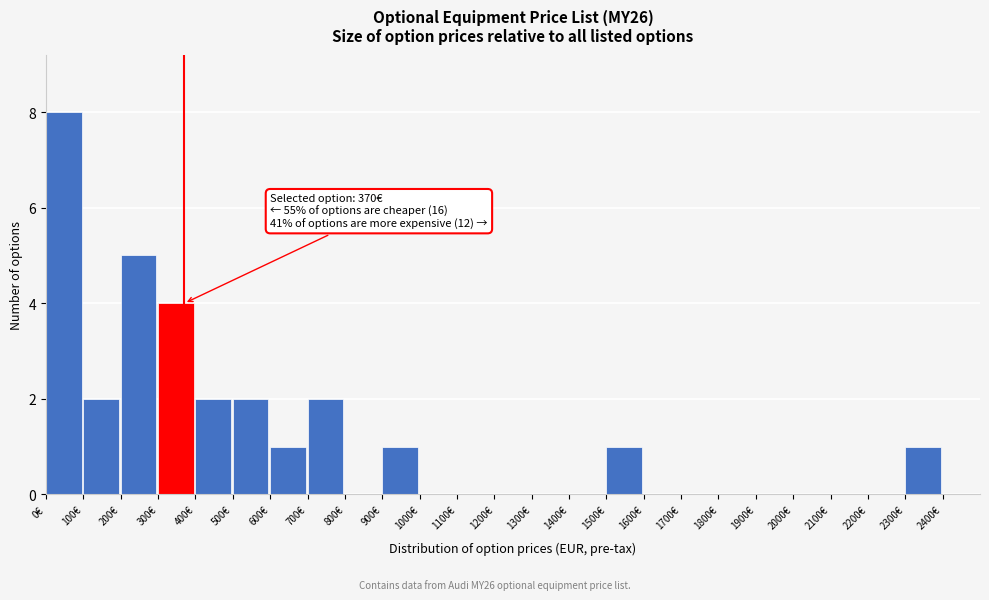

Which range on the x-axis has the tallest bar?

0 to 100